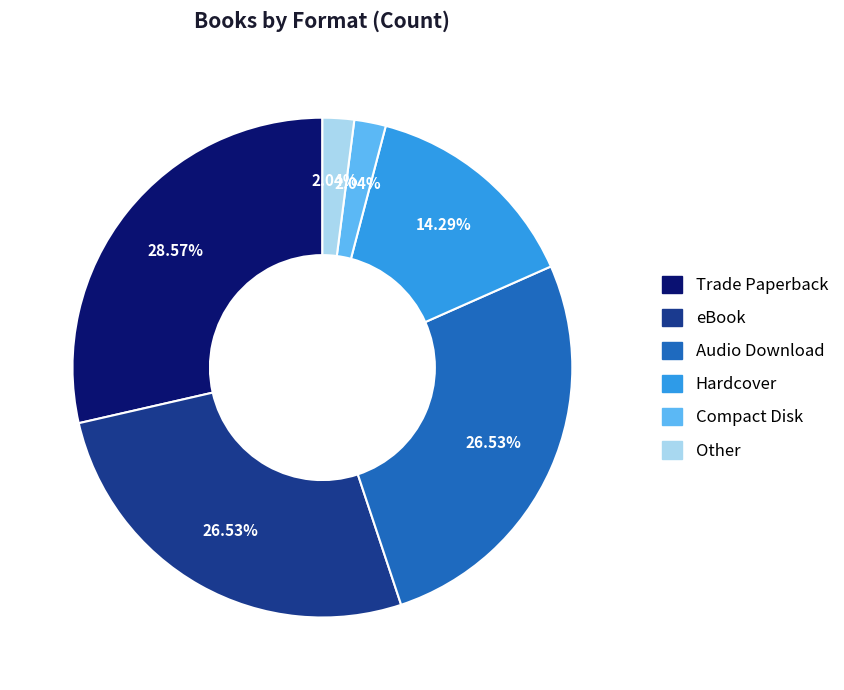

What percentage is the Compact Disk slice, to the nearest percent?

2%